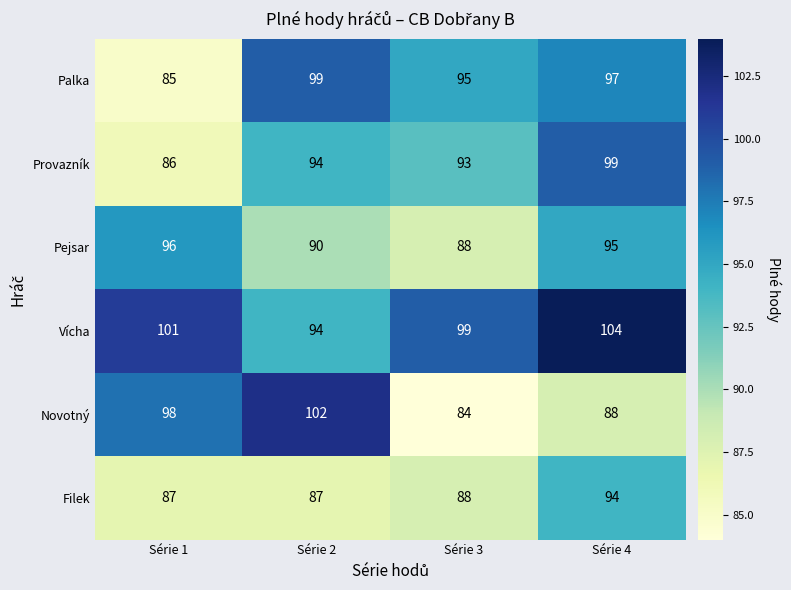

The Filek series shows 157 at Série 3. True or false?

False